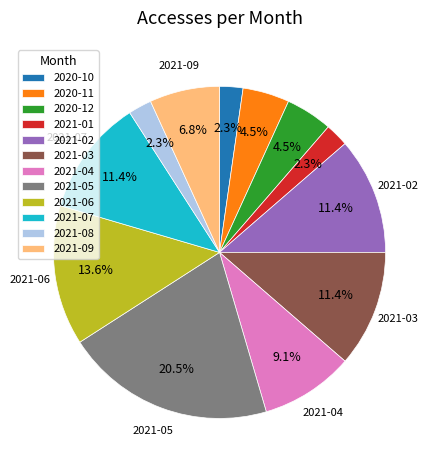

Is there a majority slice in this chart?

No